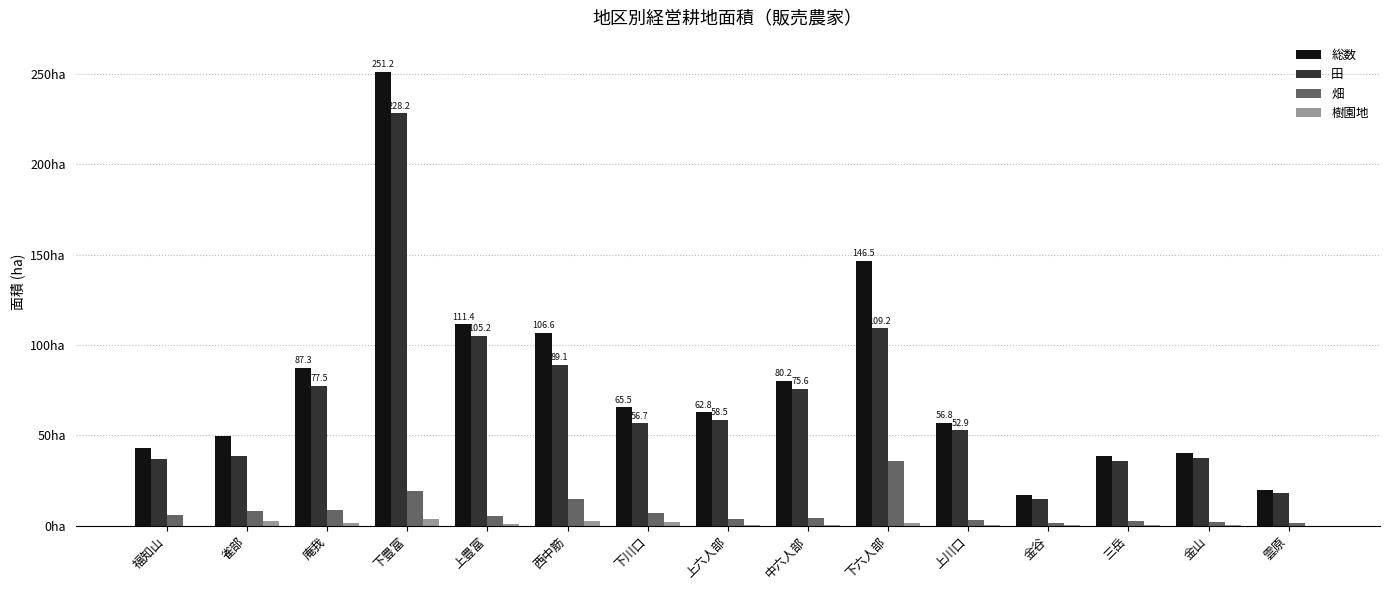

What are all the series names shown in the legend?

総数, 田, 畑, 樹園地